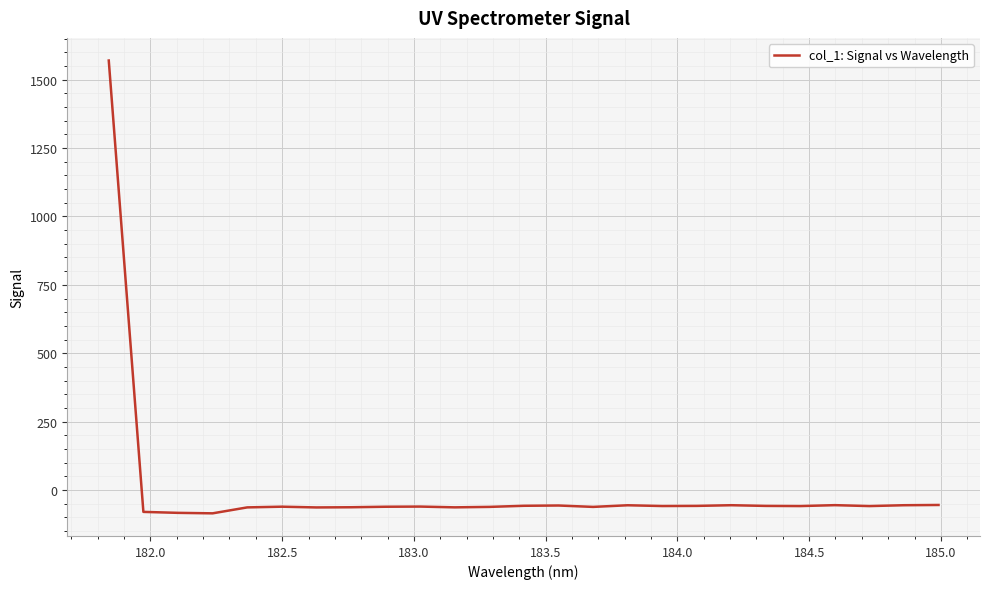

What is the maximum value shown in the chart?

1569.8